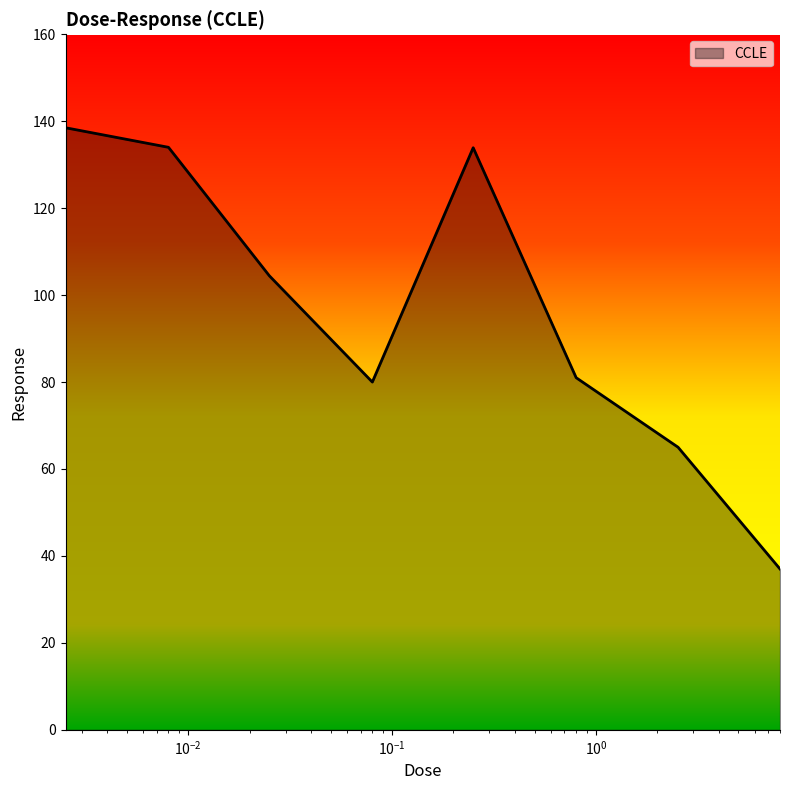

What is the difference between the maximum and minimum values?

101.5